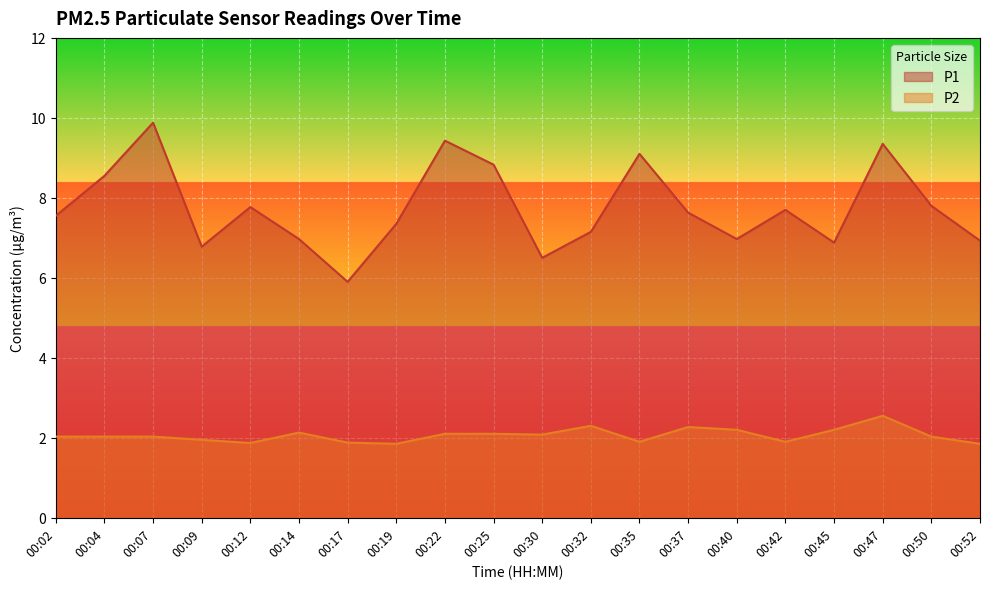

Is it true that P2 equals 1.9 at 00:17?

True